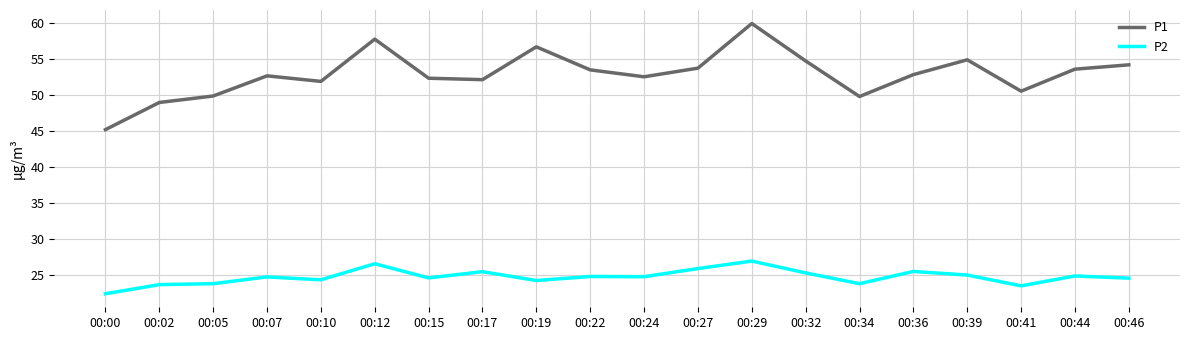

What is the difference between the highest and lowest values at 00:34?

26.0